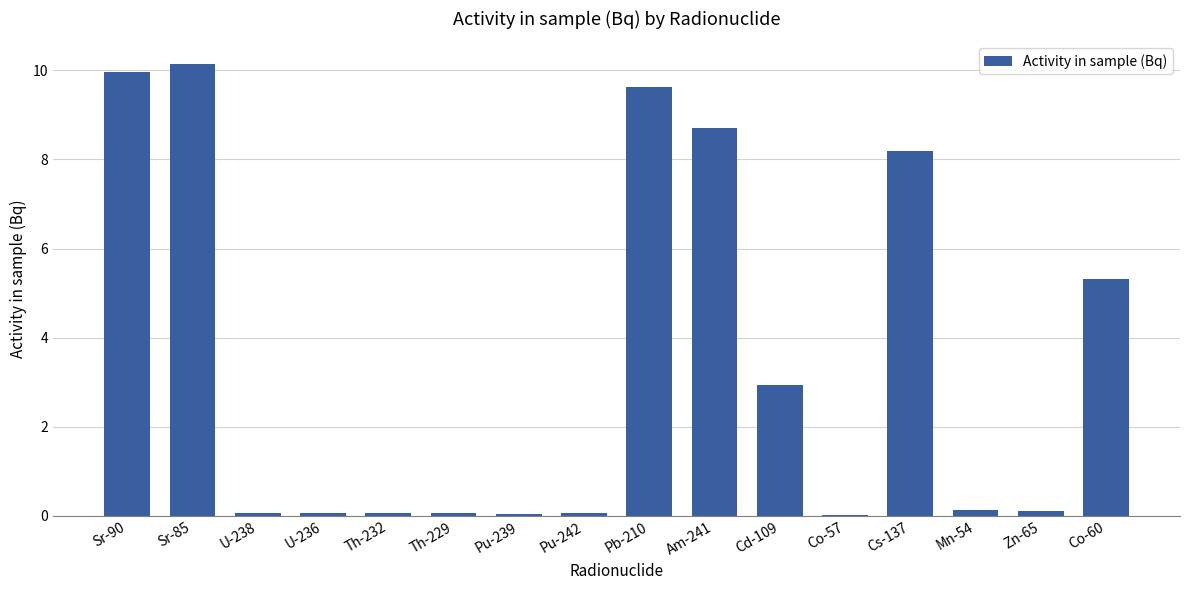

True or false: the data shows 10.1 at Sr-85.

True